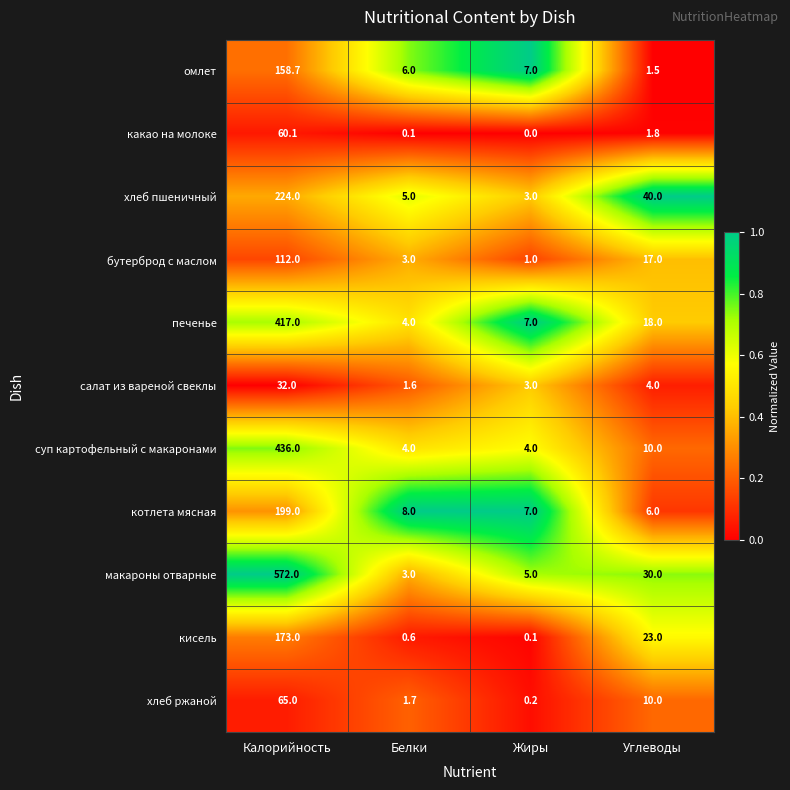

At which category is the sum across all series the highest?

Калорийность